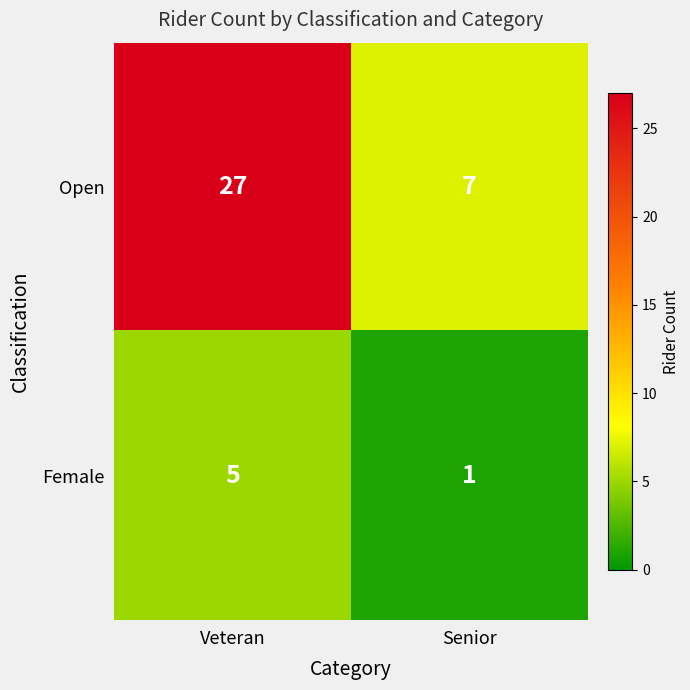

What value does the Open series have at Senior?

7